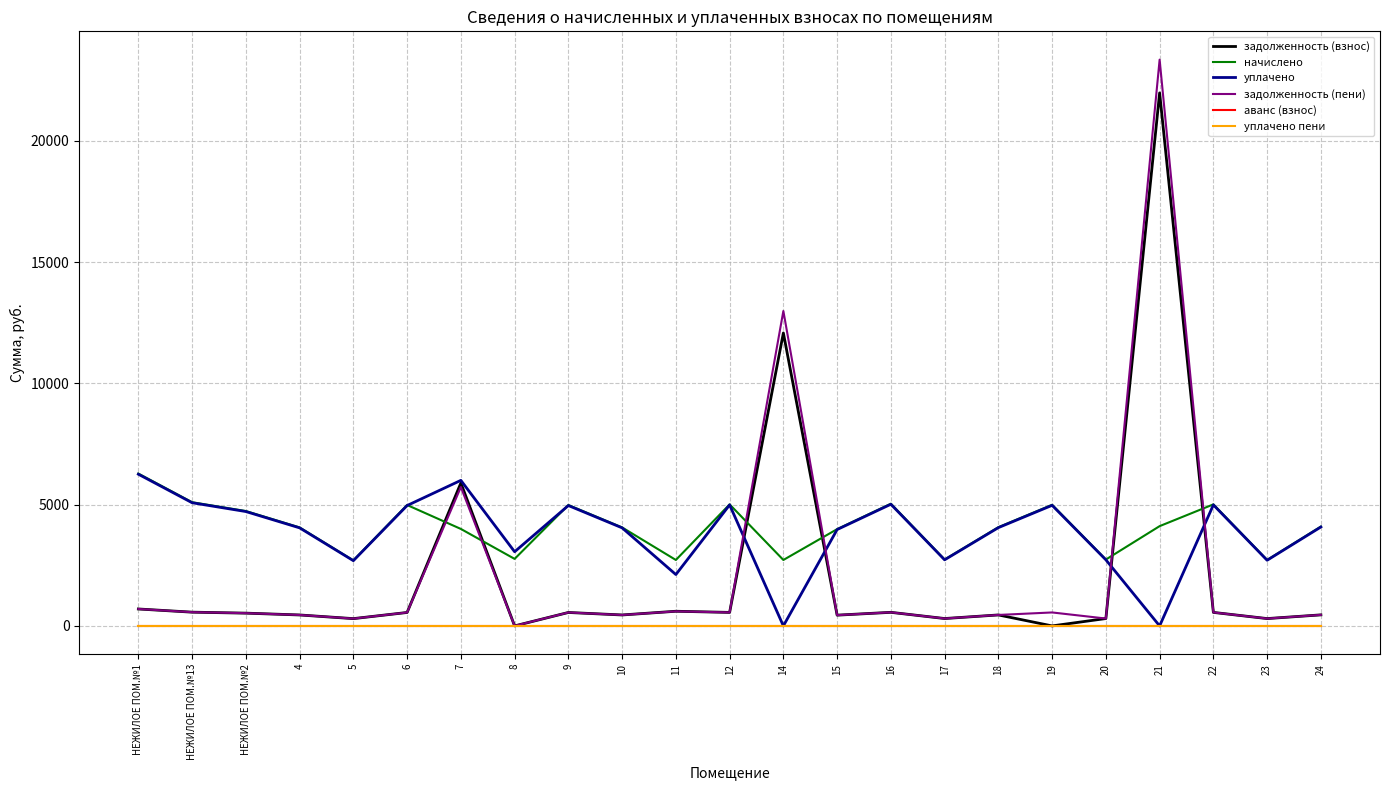

At which label does начислено first exceed 4068?

НЕЖИЛОЕ ПОМ.№1